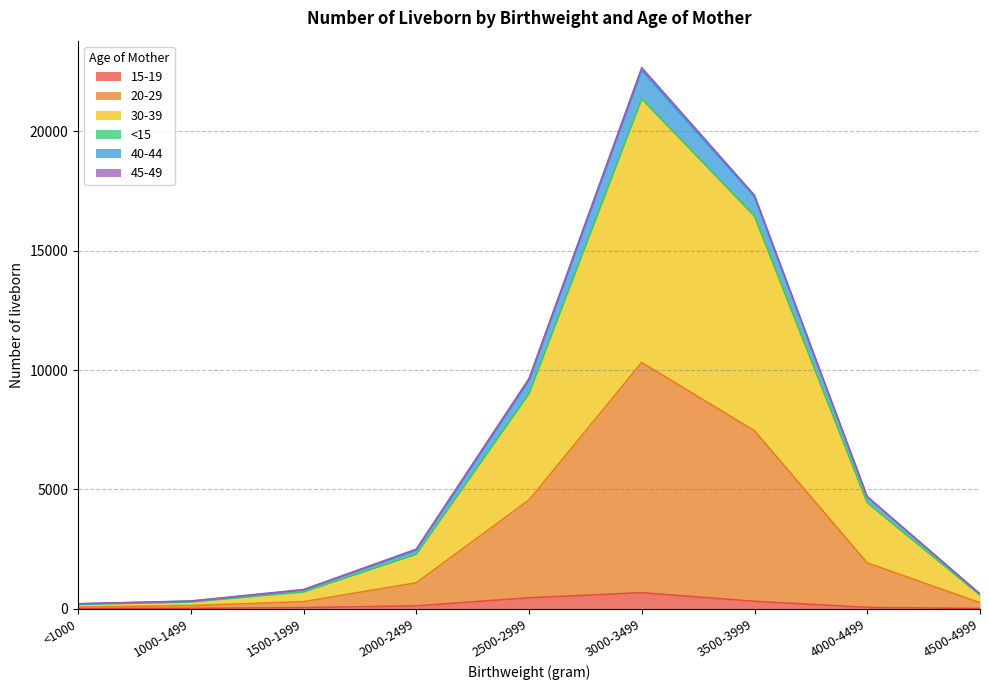

At which category is the sum across all series the highest?

3000-3499